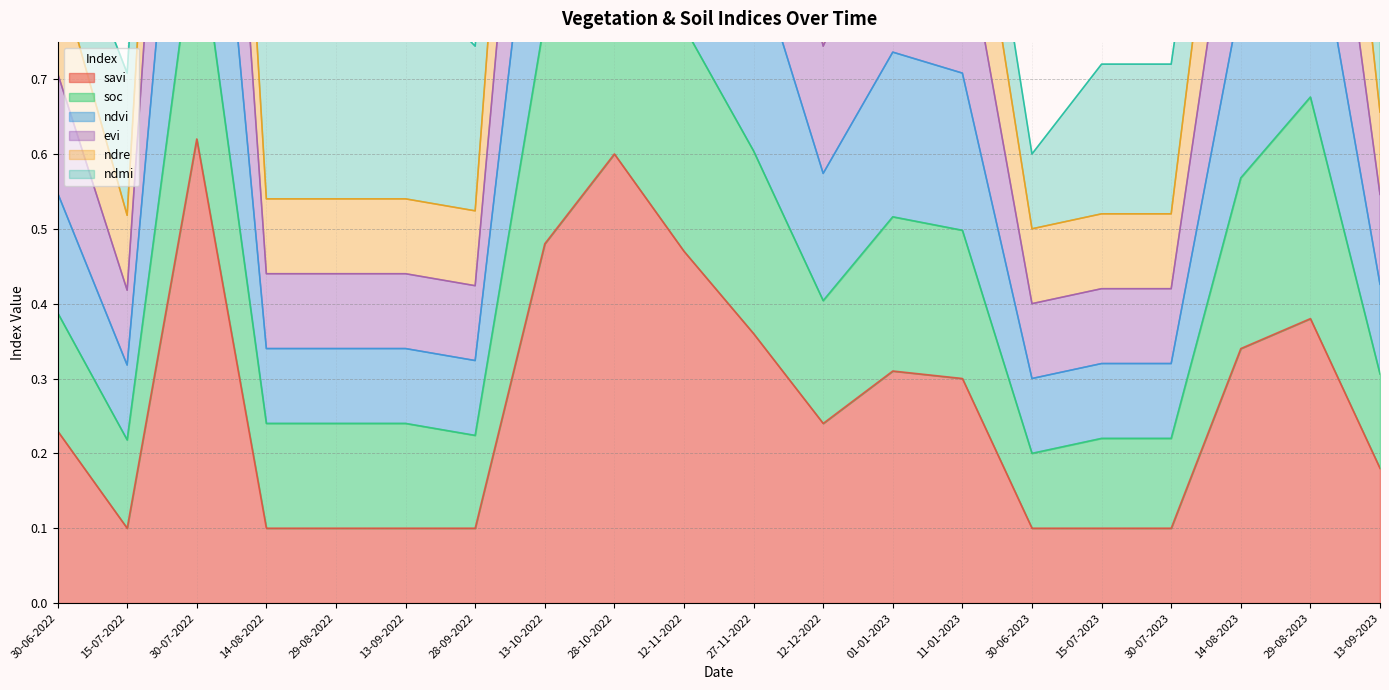

The ndre series shows 0.4 at 13-09-2022. True or false?

False